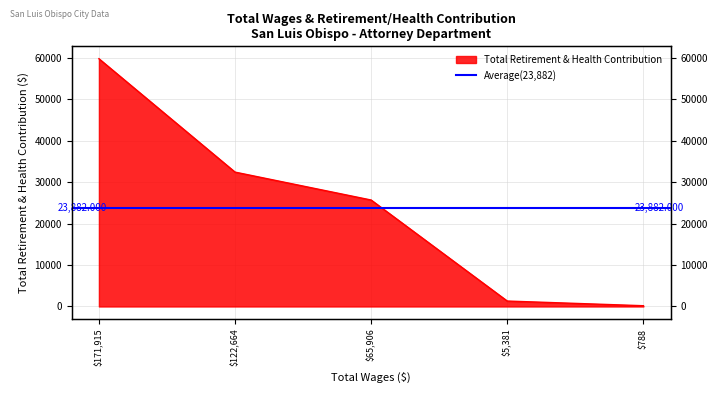

What is the maximum value shown in the chart?

59795